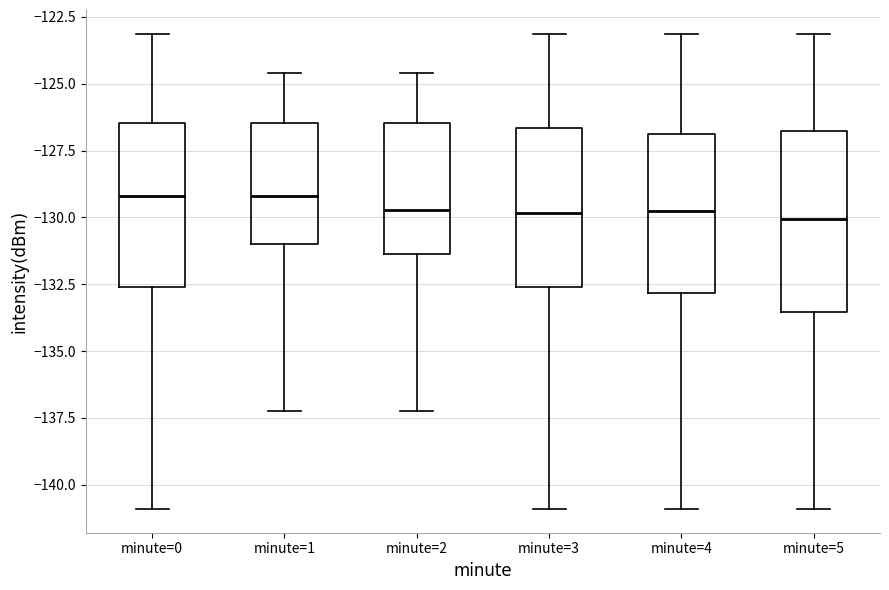

Which box is the tallest, from its lower edge to its upper edge?

minute=5